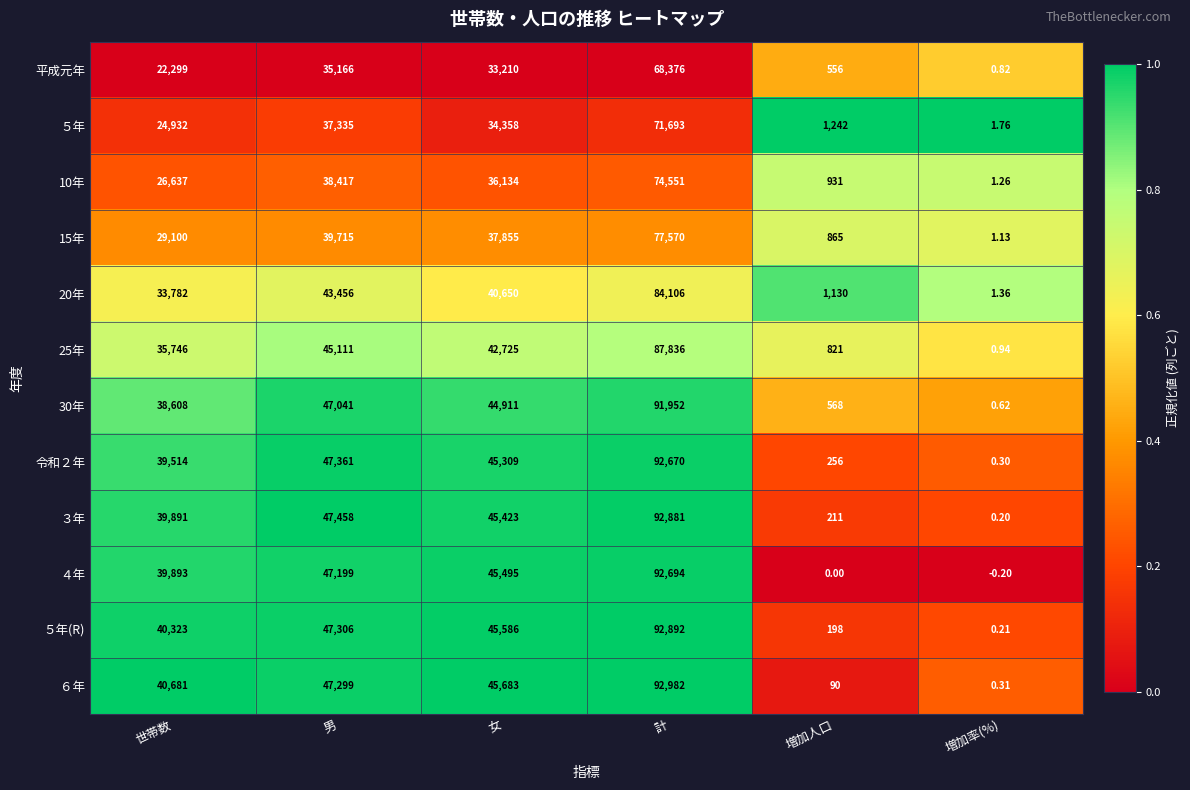

Rank the categories by 10年 value from highest to lowest.

計, 男, 女, 世帯数, 増加人口, 増加率(%)